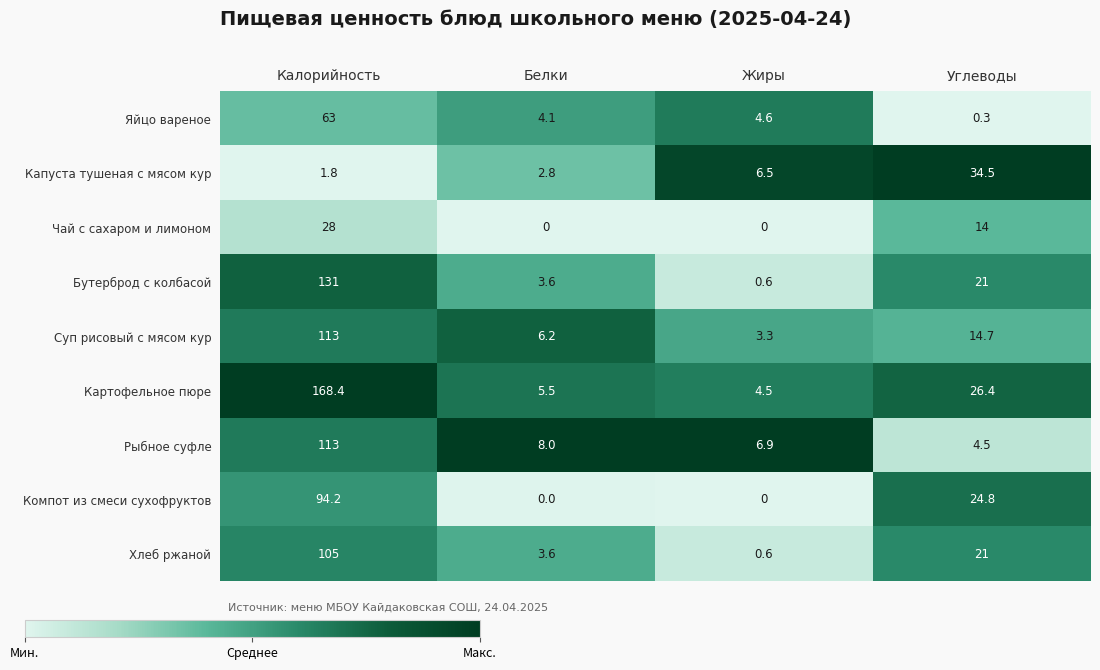

What is the difference between the second highest and minimum values in the Суп рисовый с мясом кур series?

11.4